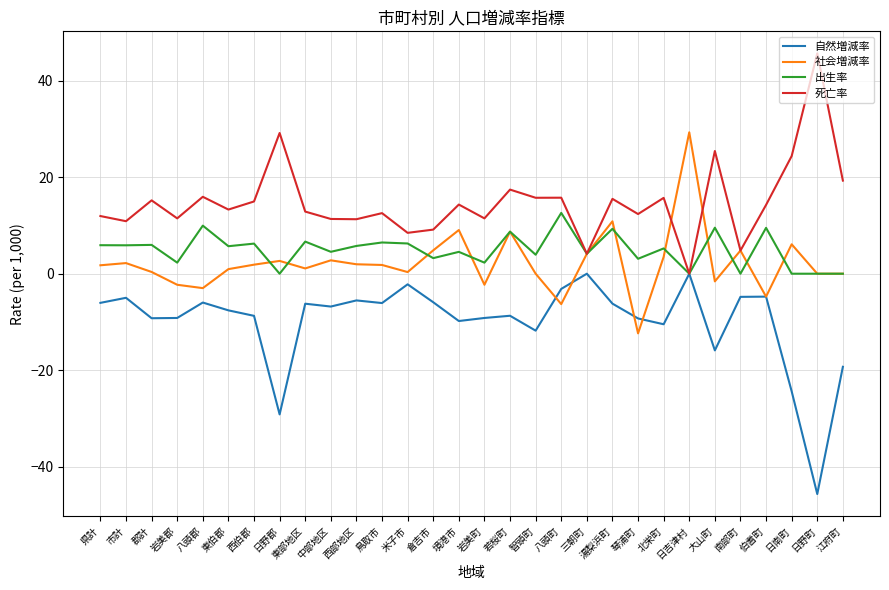

What is the difference between the highest and lowest values at 八頭郡?

21.9